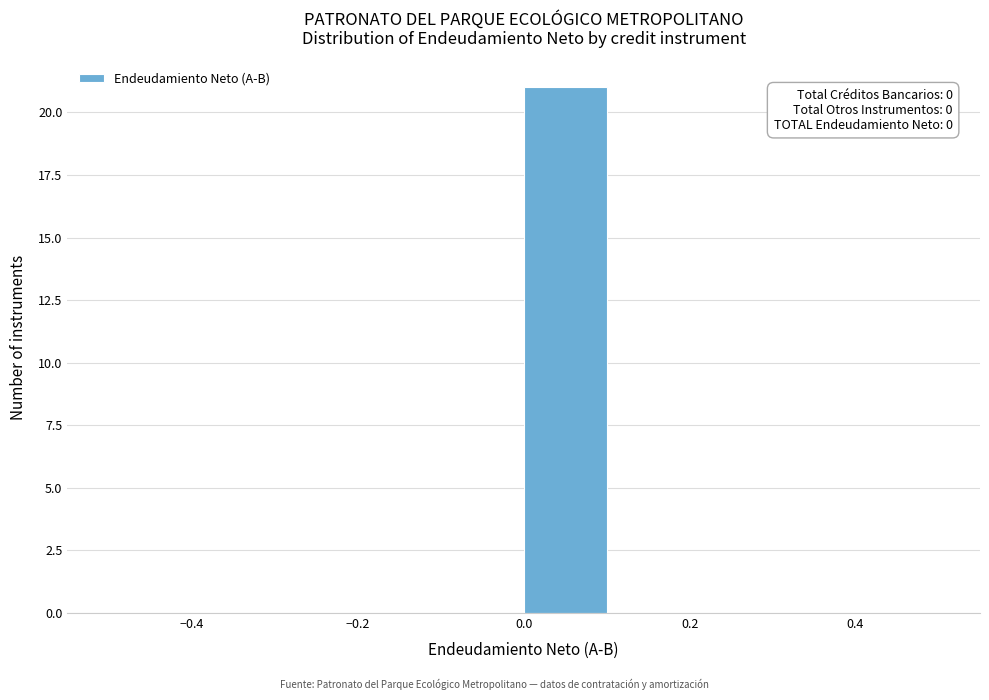

Over which range of the x-axis is the bar tallest?

0.0 to 0.1